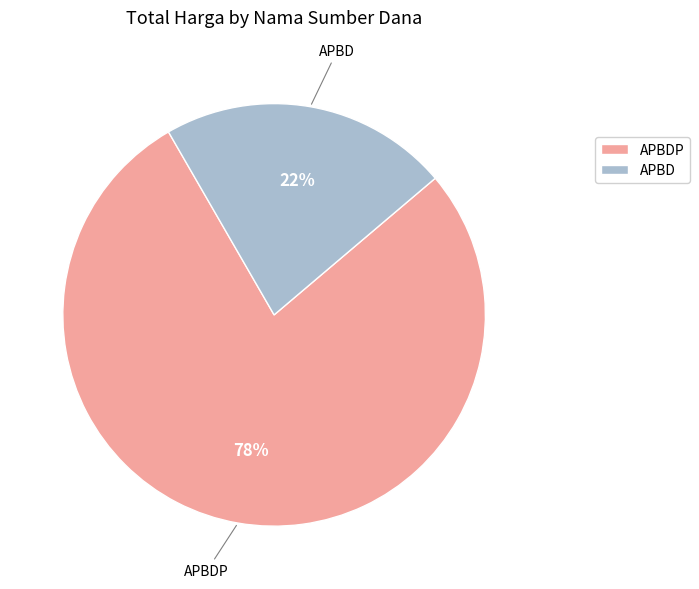

To the nearest percent, what is the difference between the largest and smallest slice percentages?

56%